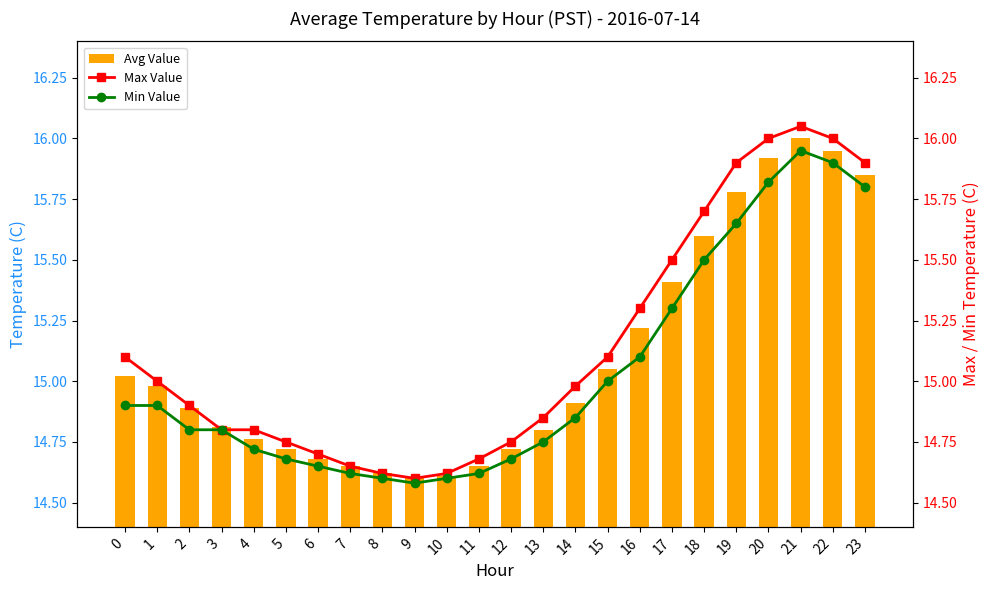

Reading left to right, what are all the values shown in this chart?

Avg Value: 15.0	15.0	14.9	14.8	14.8	14.7	14.7	14.7	14.6	14.6	14.6	14.7	14.7	14.8	14.9	15.1	15.2	15.4	15.6	15.8	15.9	16.0	15.9	15.8
Max Value: 15.1	15.0	14.9	14.8	14.8	14.8	14.7	14.7	14.6	14.6	14.6	14.7	14.8	14.8	15.0	15.1	15.3	15.5	15.7	15.9	16.0	16.1	16.0	15.9
Min Value: 14.9	14.9	14.8	14.8	14.7	14.7	14.7	14.6	14.6	14.6	14.6	14.6	14.7	14.8	14.8	15.0	15.1	15.3	15.5	15.7	15.8	15.9	15.9	15.8